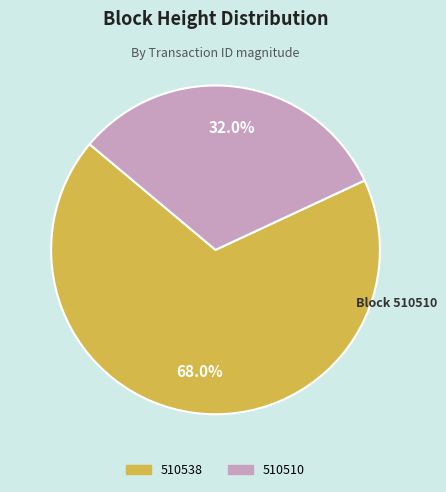

Which category has the smallest portion of the pie?

510510